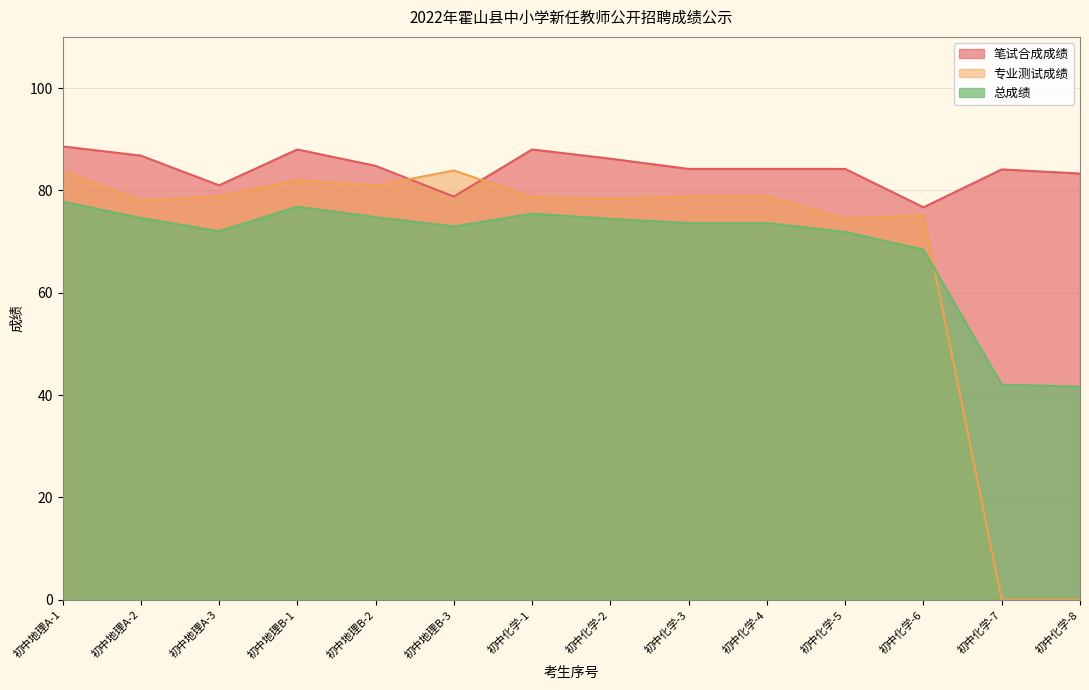

Which category has the lowest value in the 专业测试成绩 series?

初中化学-7